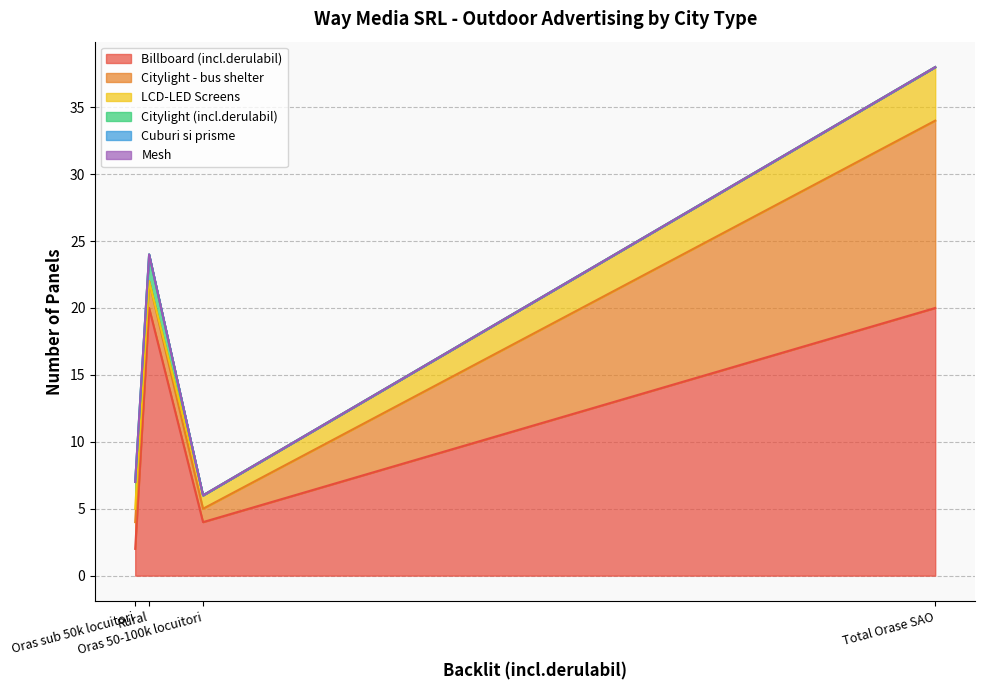

Is it true that Citylight (incl.derulabil) equals 0 at Oras 50-100k locuitori?

True